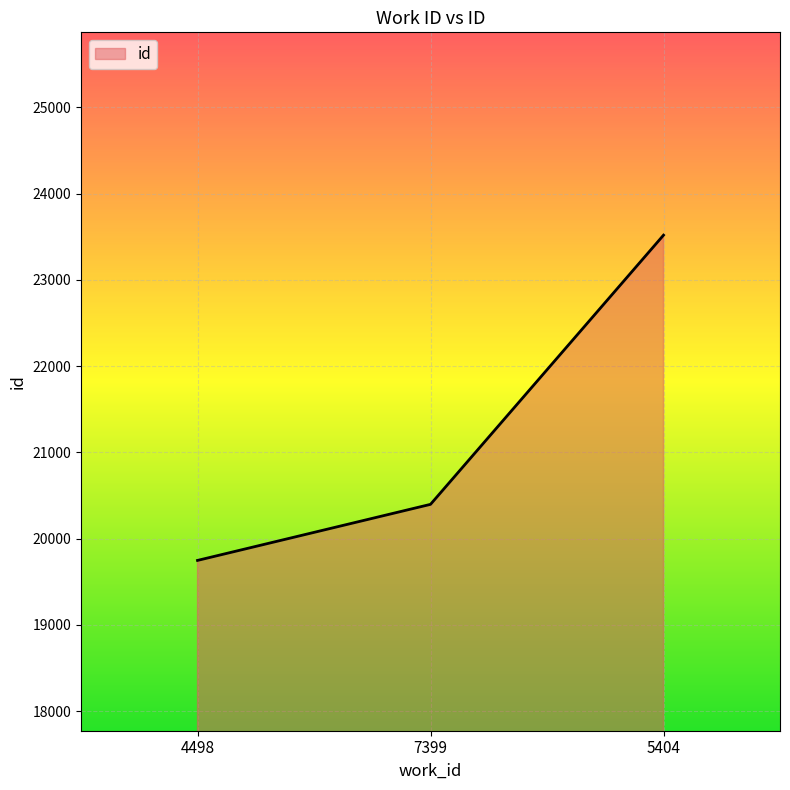

Rank the categories by value from lowest to highest.

4498, 7399, 5404